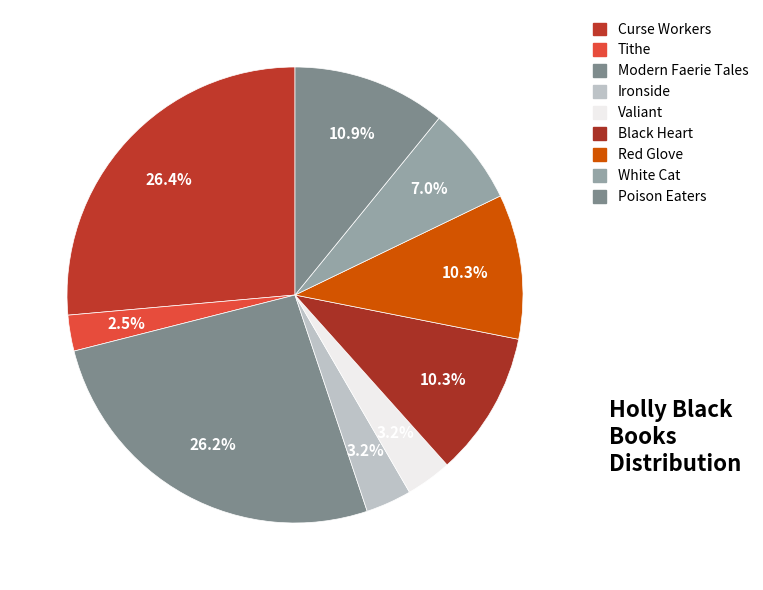

Combined, do Curse Workers and Red Glove account for over 50%?

No